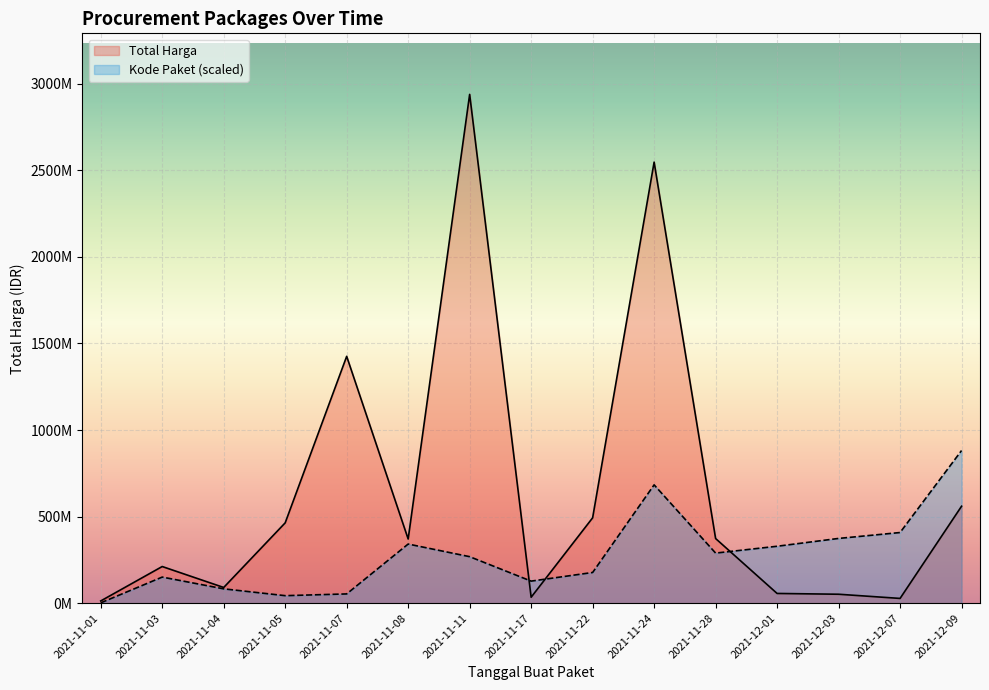

Where do Total Harga and Kode Paket first cross each other?

2021-11-11 and 2021-11-17